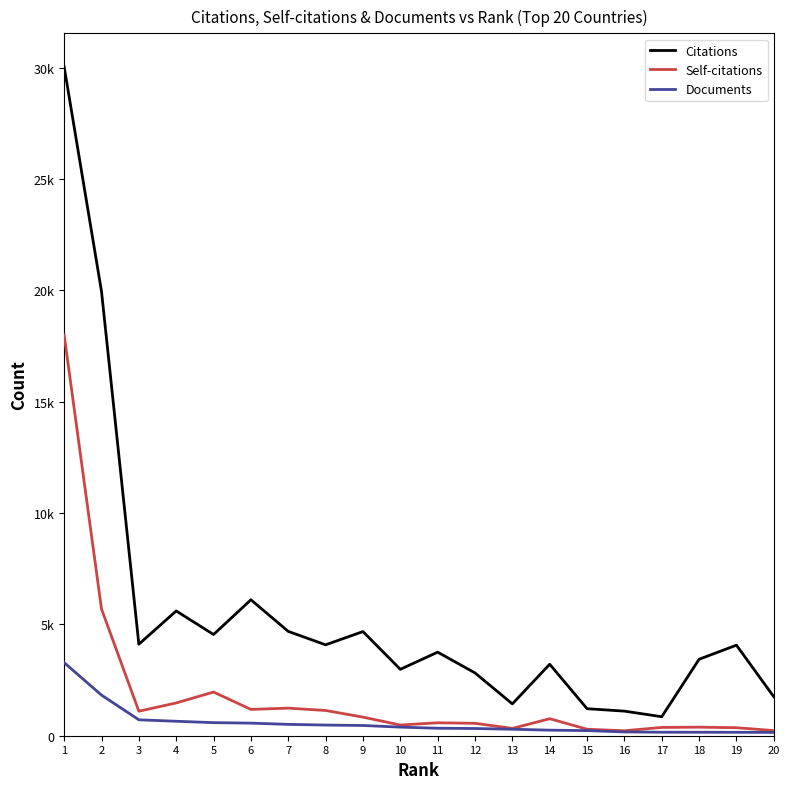

What are all the series names shown in the legend?

Citations, Self-citations, Documents